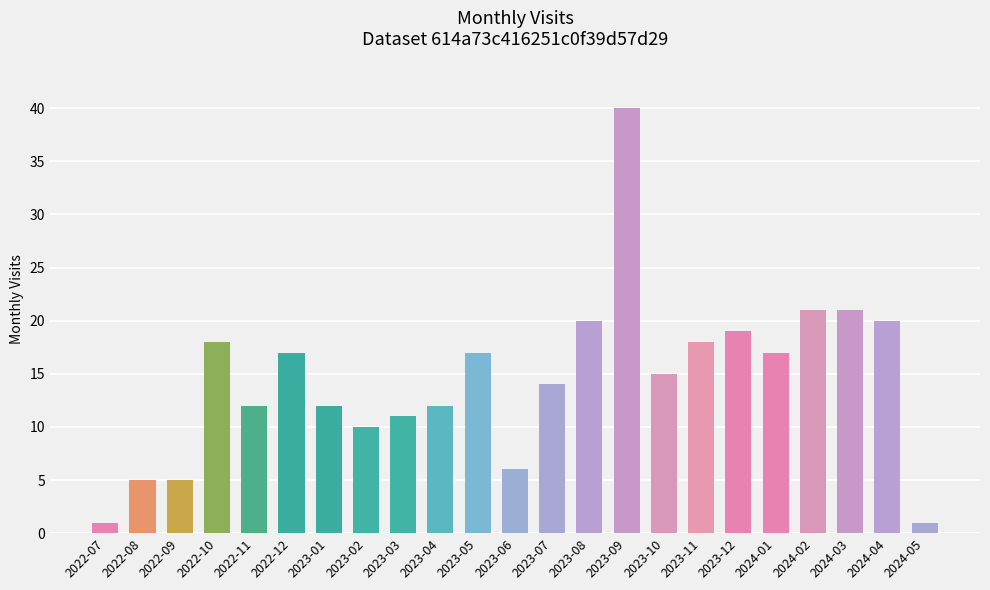

Which category has the highest value across all series?

2023-09